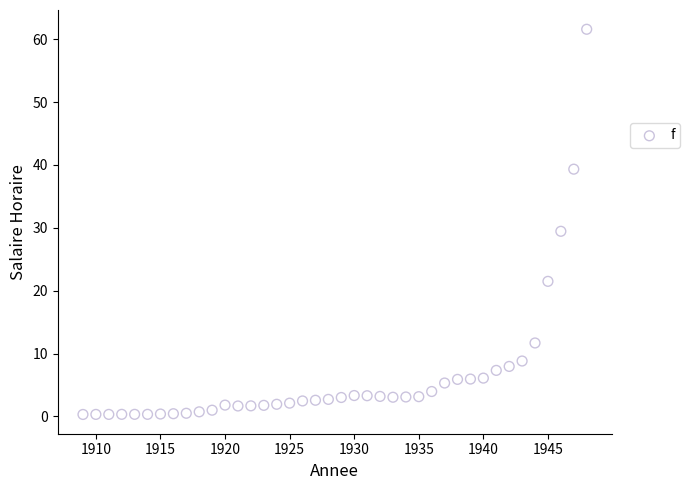

What is the range of X values (max minus min)?

39.0